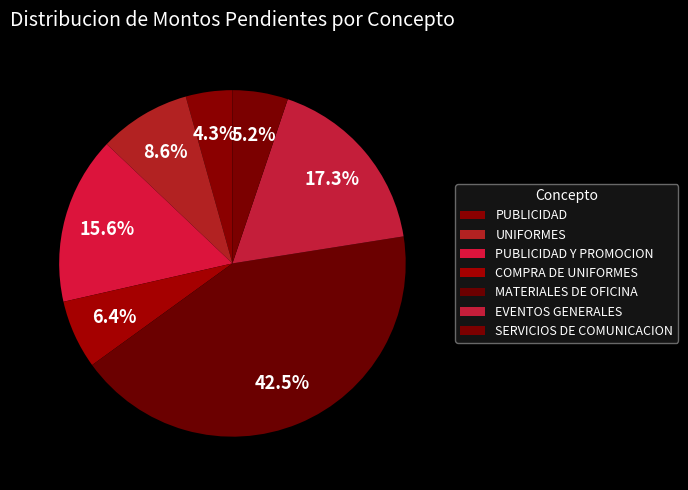

Do COMPRA DE UNIFORMES and PUBLICIDAD Y PROMOCION together represent more than half of the pie?

No